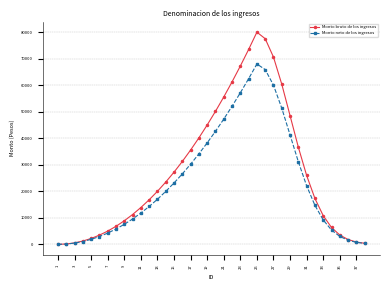

Which series has the widest spread of values?

Monto bruto de los ingresos